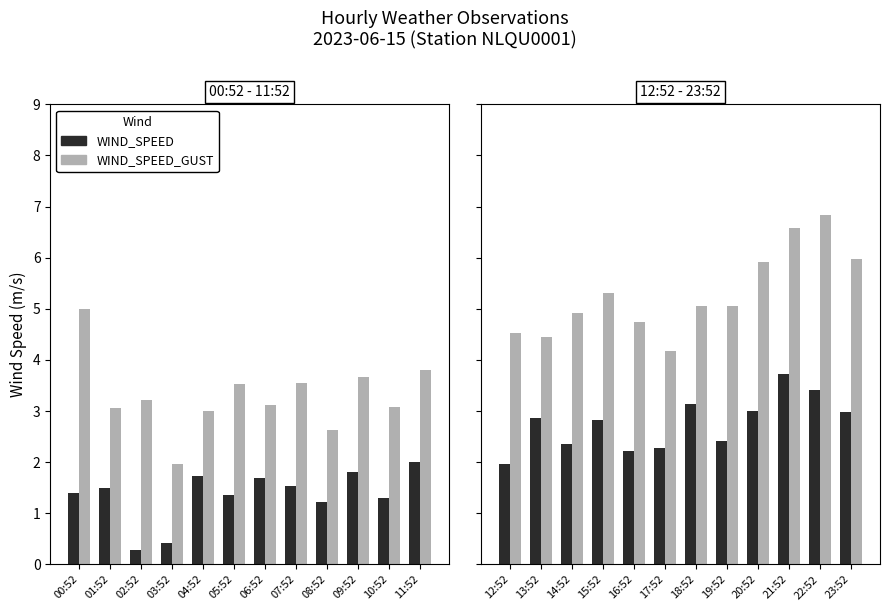

How many data points in WIND_SPEED_GUST are above 5?

7